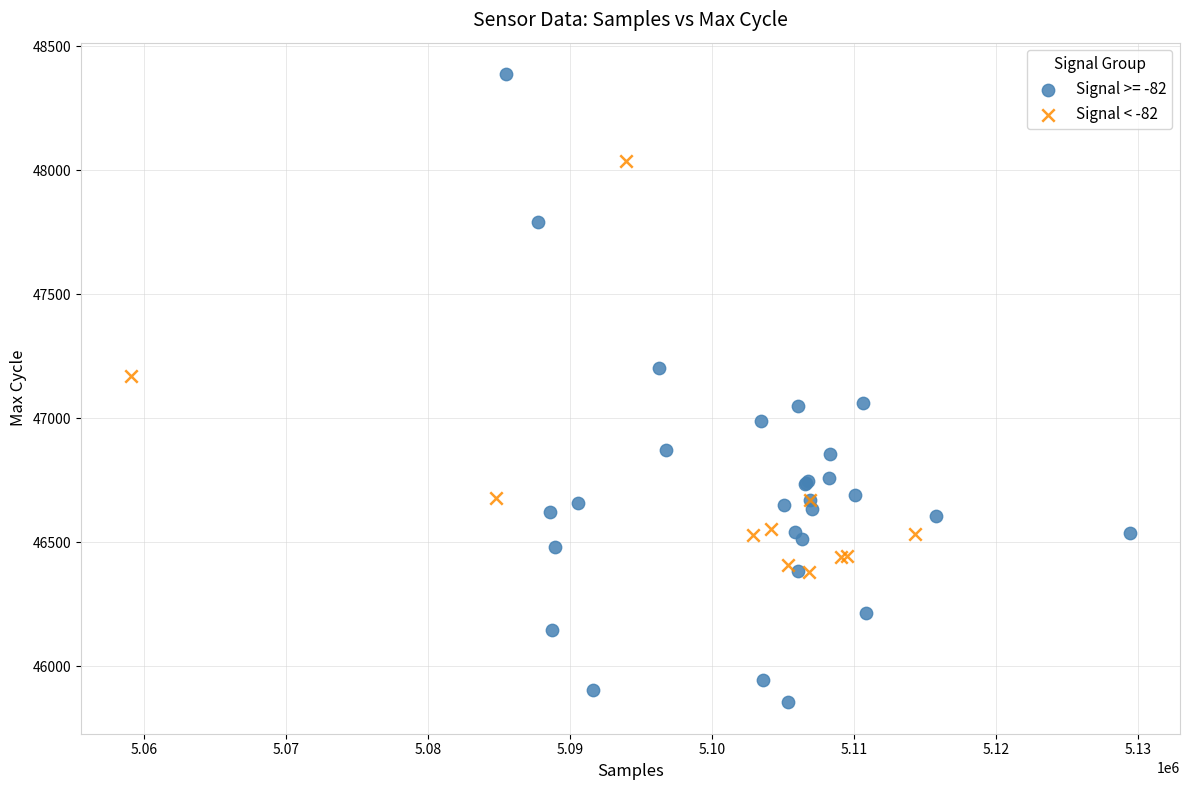

Which series has the largest Y range (max minus min)?

Signal >= -82